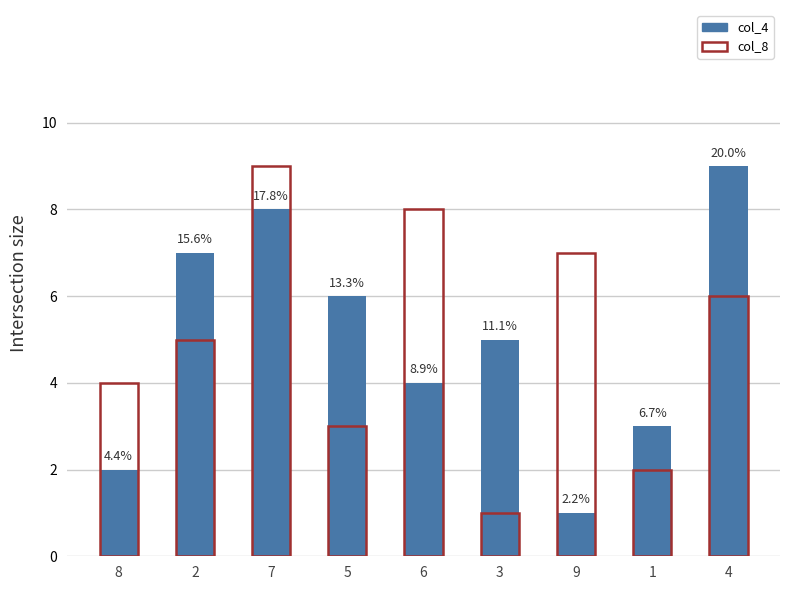

What are all the series names shown in the legend?

col_4, col_8